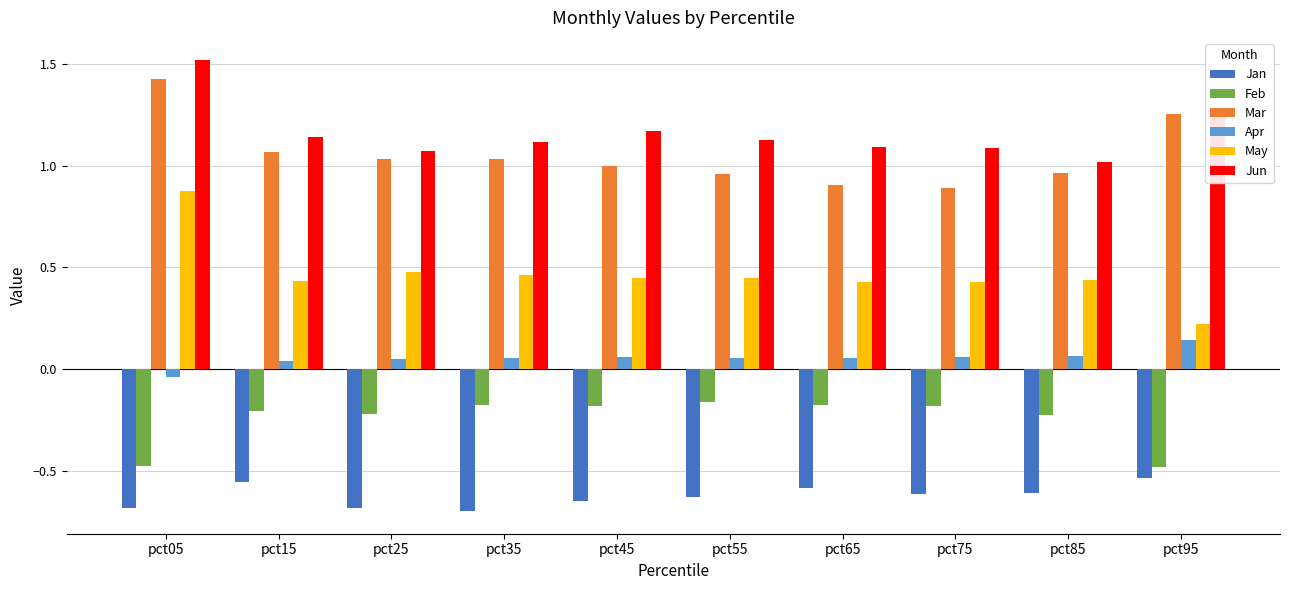

What is the spread (max minus min) of values at pct75?

1.7